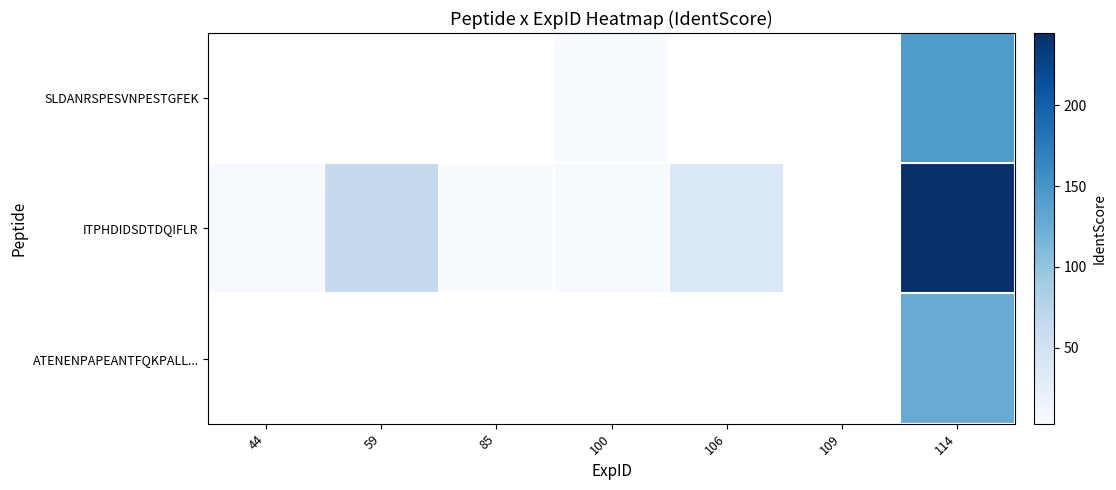

At which label does ITPHDIDSDTDQIFLR reach its peak?

114